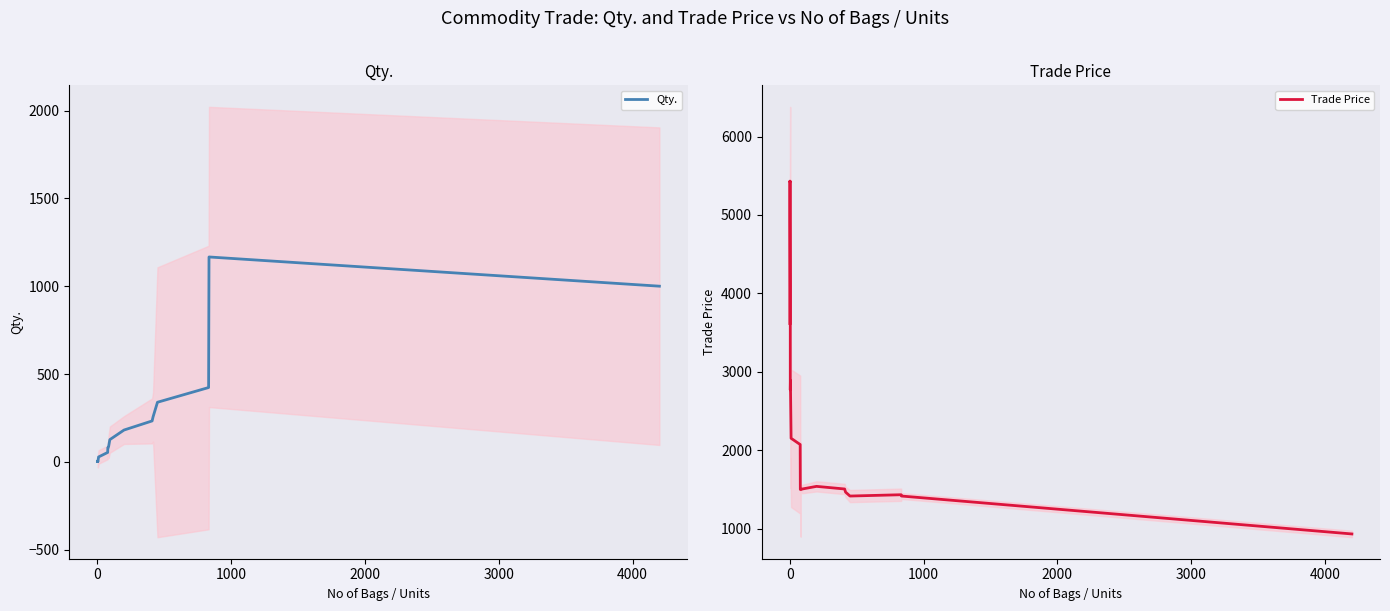

What is the minimum value for Qty.?

1.3